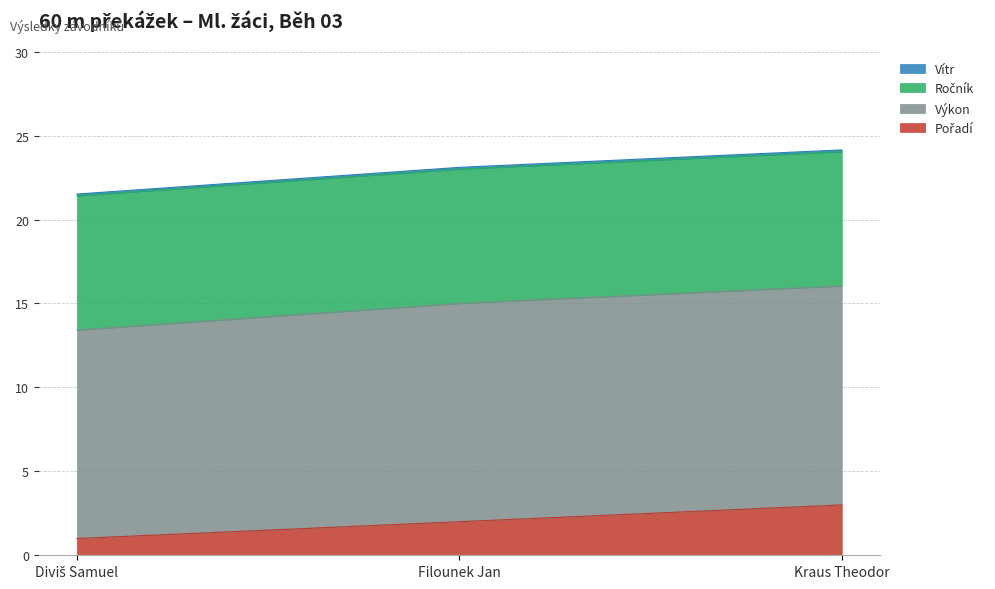

Is the value of Ročník at Filounek Jan greater than the value of Vítr at Kraus Theodor?

Yes